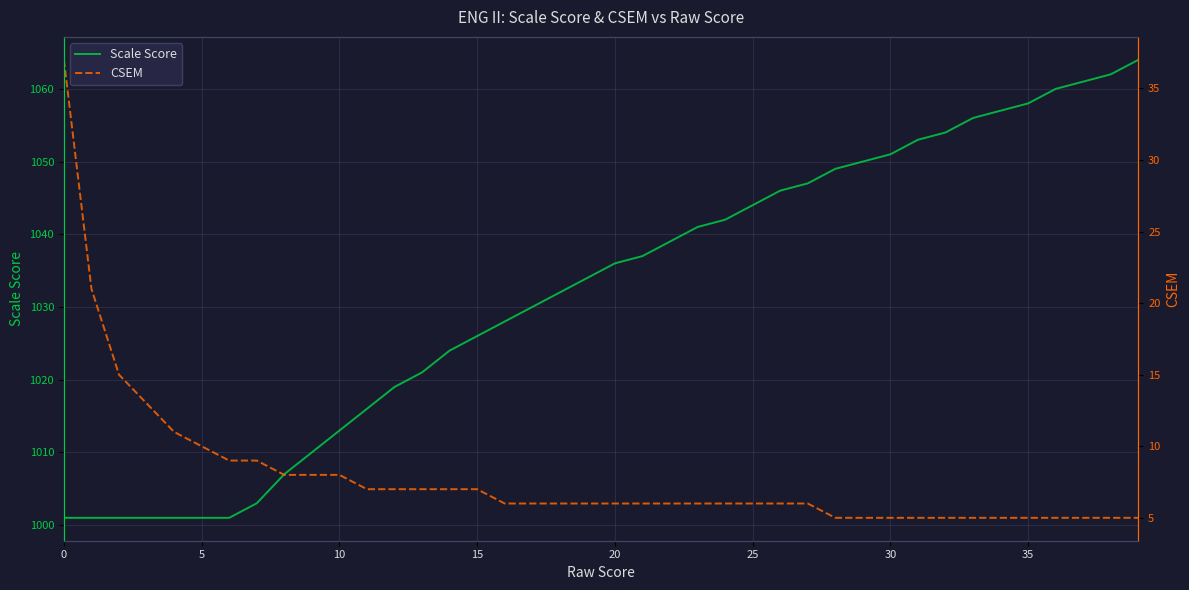

Is this an area chart (filled region under the line)?

No